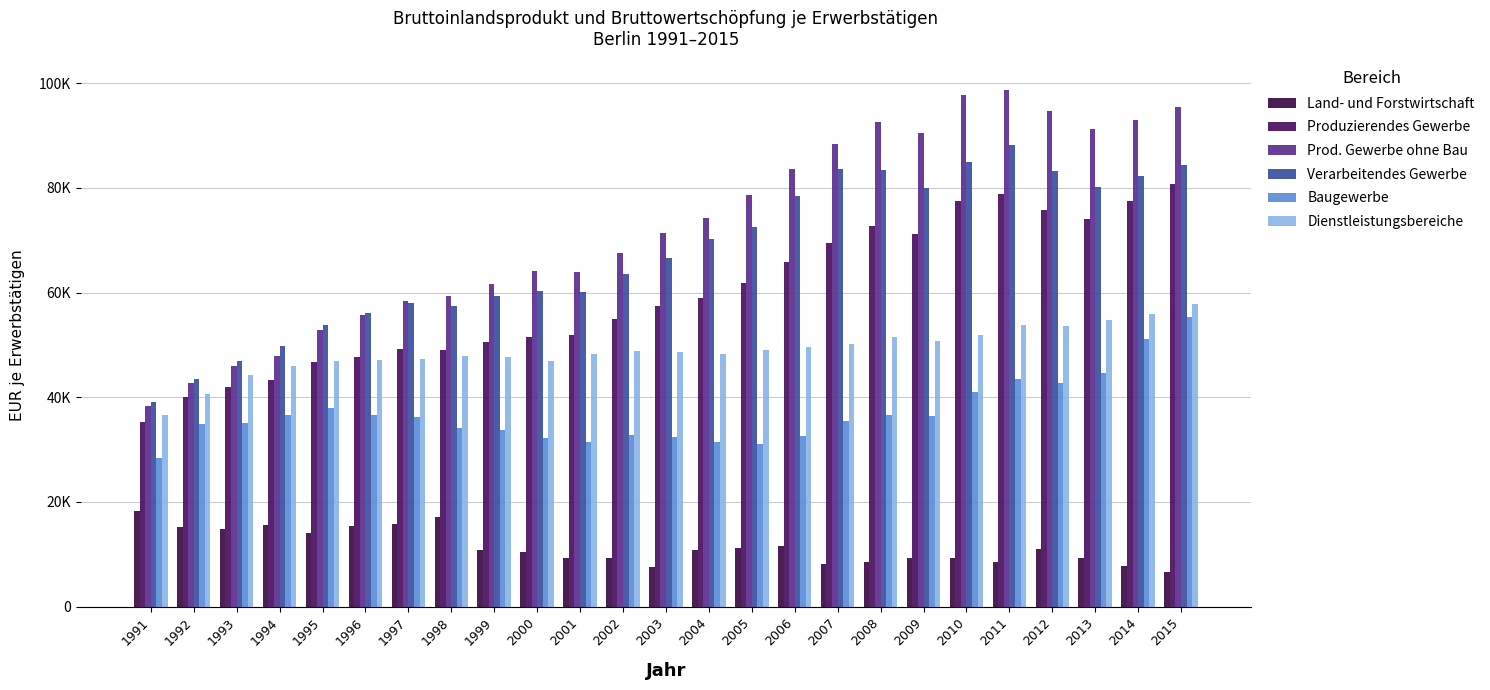

Between 1993 and 2013, which is larger?

1993